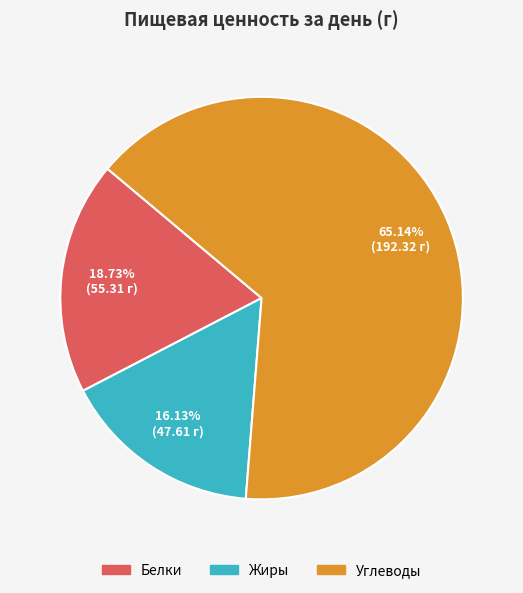

True or false: Жиры accounts for 28% of the total.

False